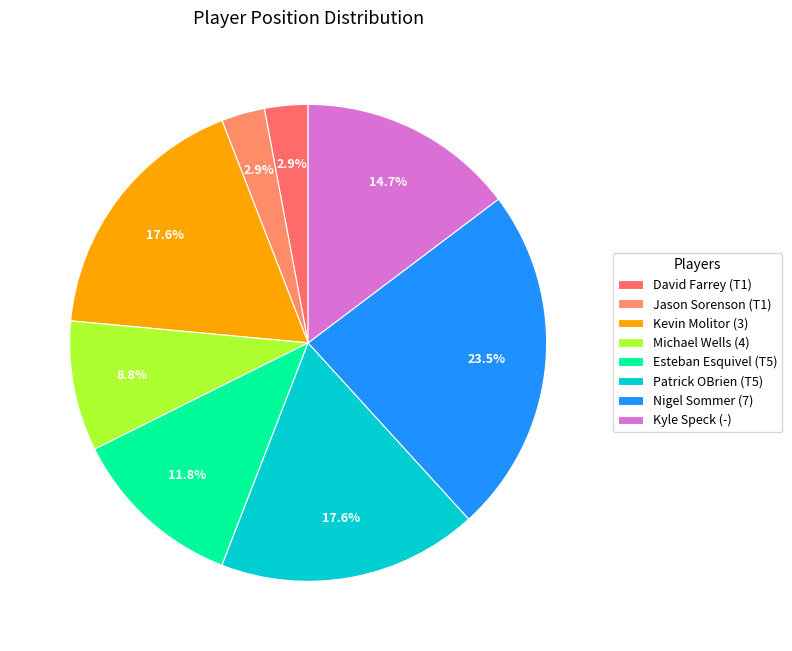

To the nearest percent, what is the difference between the largest and smallest slice percentages?

21%